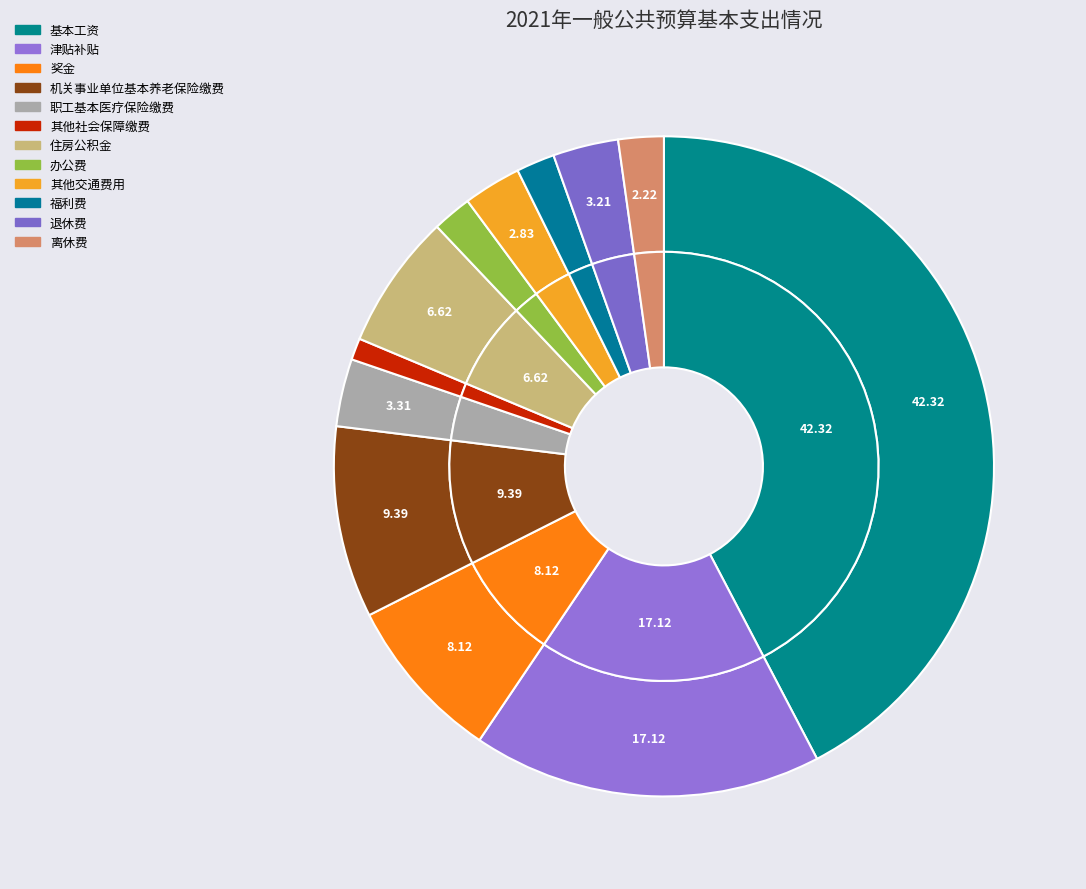

What percentage do 其他交通费用 and 退休费 together represent?

6.0%